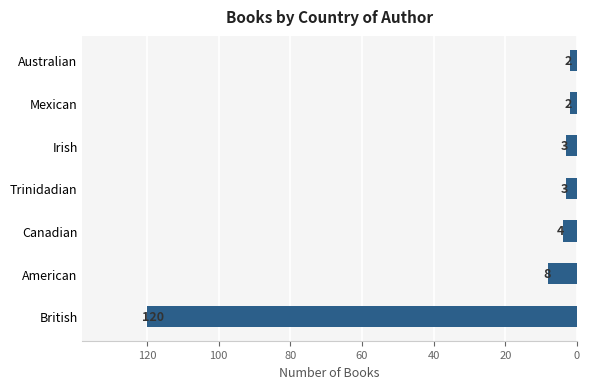

What is the change in value from American to Australian?

-6